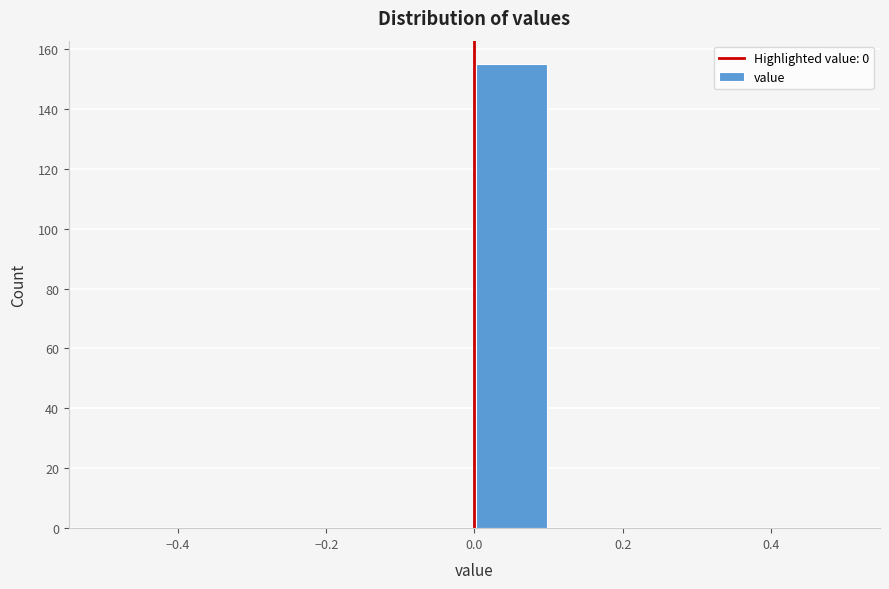

Reading left to right, list every bar in this chart as the range it spans on the x-axis followed by its height. The values are not printed on the chart, so give them approximately, as read against the axis.

-0.5 to -0.4: 0
-0.4 to -0.3: 0
-0.3 to -0.2: 0
-0.2 to -0.1: 0
-0.1 to 0.0: 0
0.0 to 0.1: 156
0.1 to 0.2: 0
0.2 to 0.3: 0
0.3 to 0.4: 0
0.4 to 0.5: 0